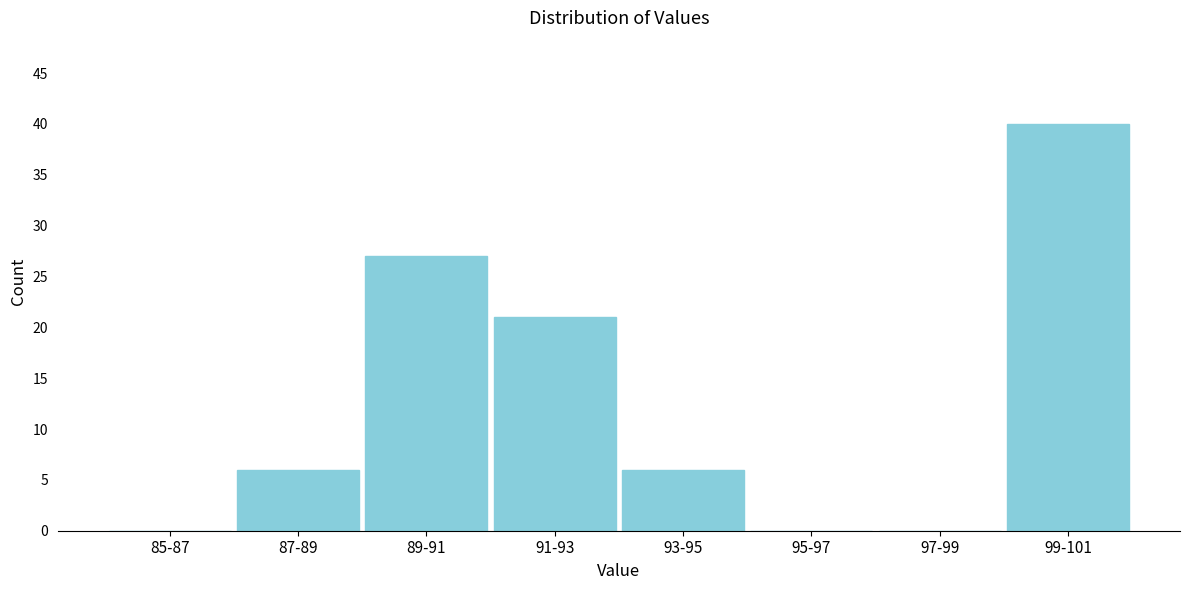

Reading right to left, what are all the values shown in this chart?

99-101=40	97-99=0	95-97=0	93-95=6	91-93=21	89-91=27	87-89=6	85-87=0